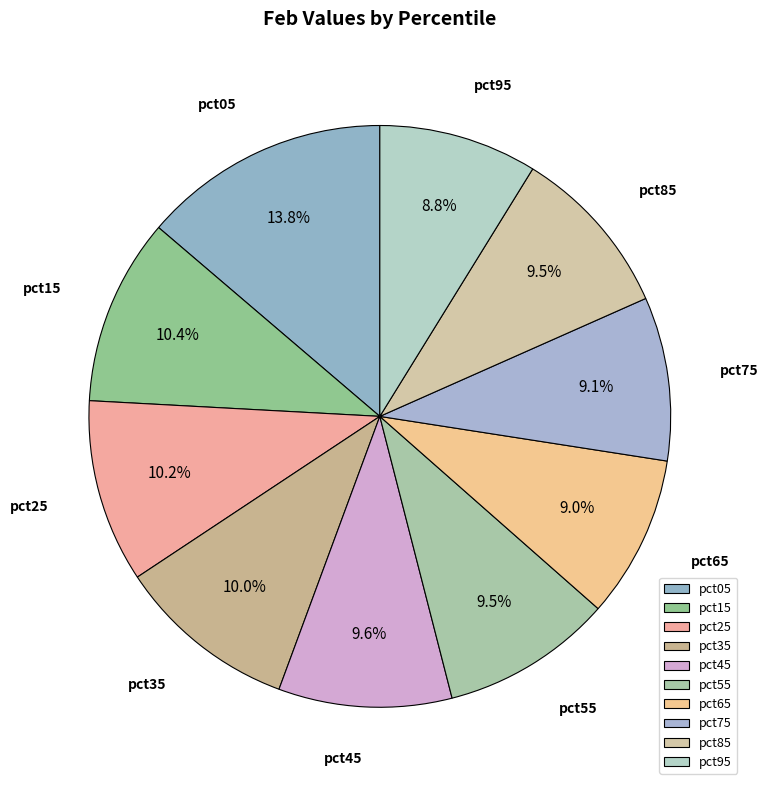

To the nearest percent, what is the average slice percentage?

10%